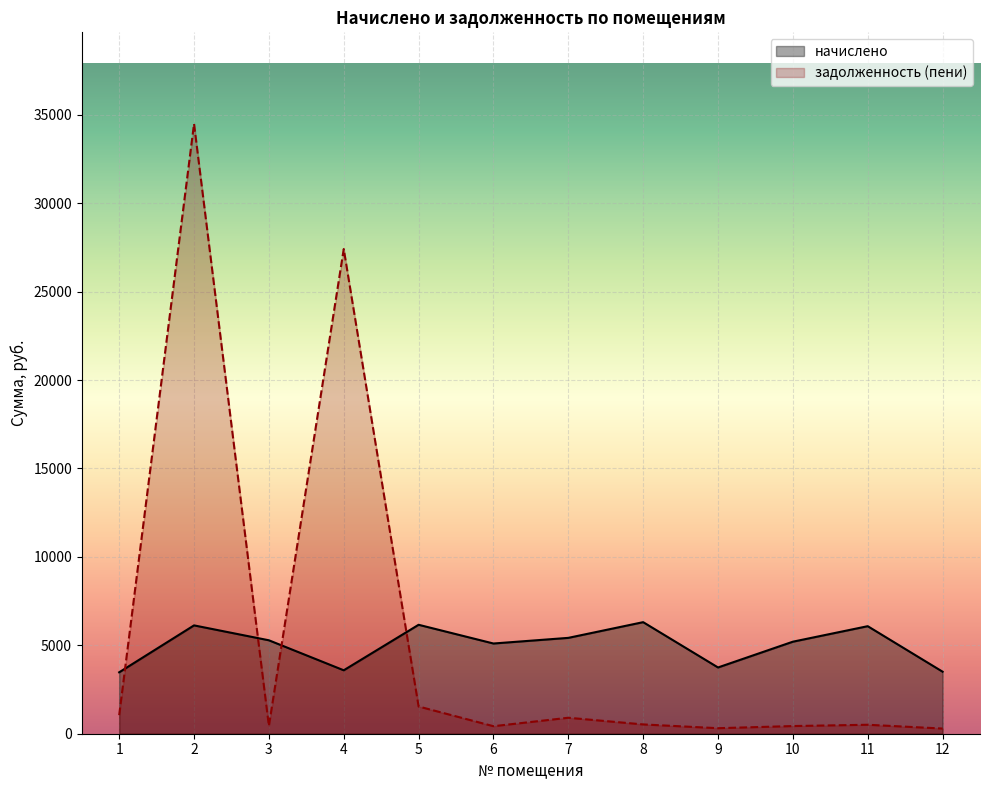

What are all the series names shown in the legend?

начислено, задолженность (пени)